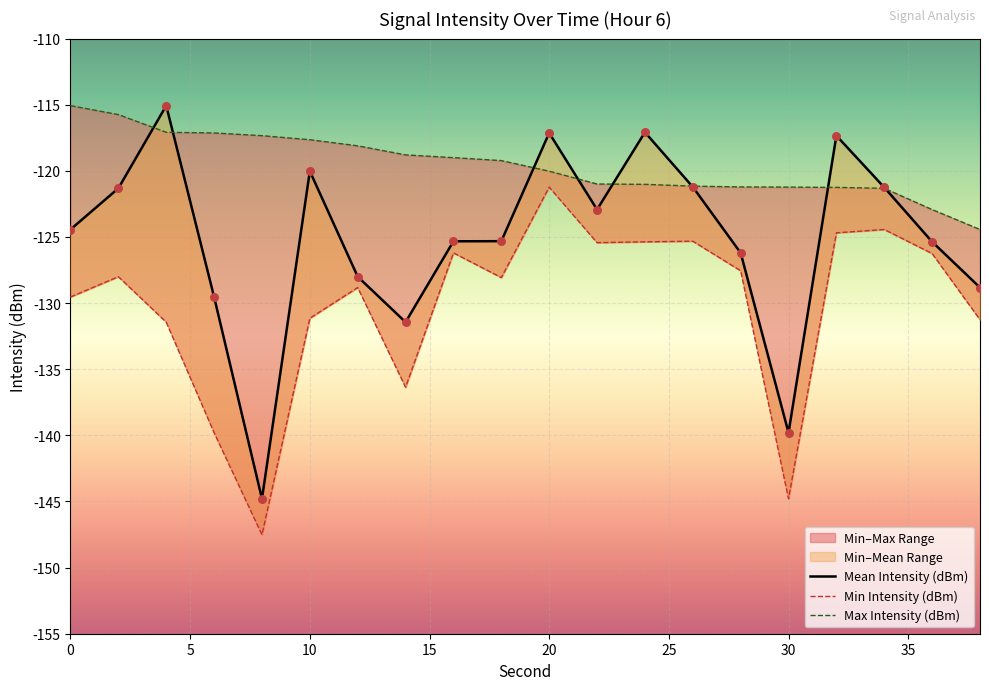

Which series contains the lowest Y value?

Min Intensity (dBm)